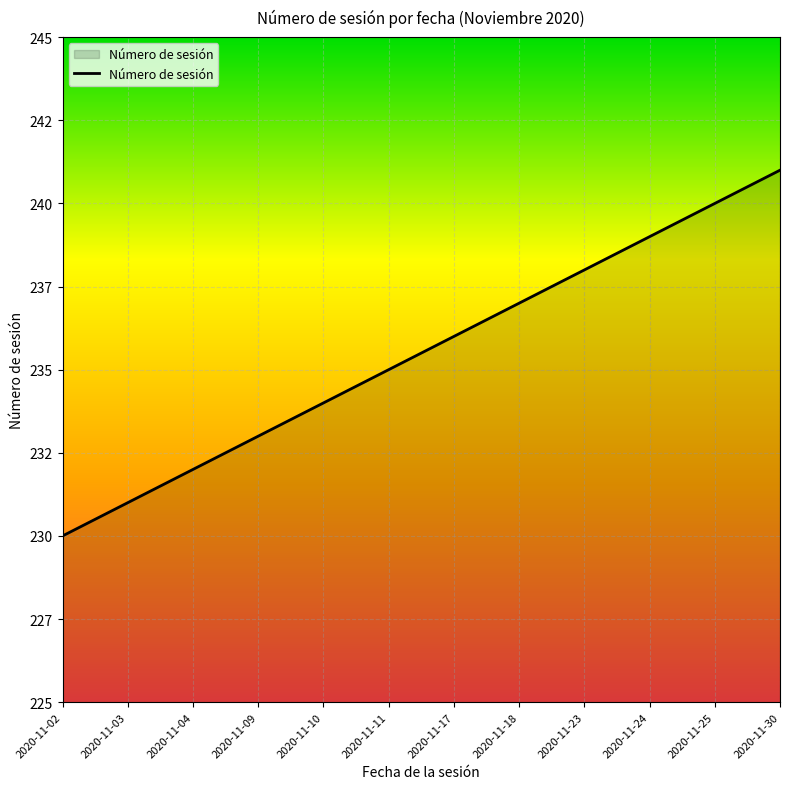

What is the change in value from 2020-11-10 to 2020-11-25?

+6